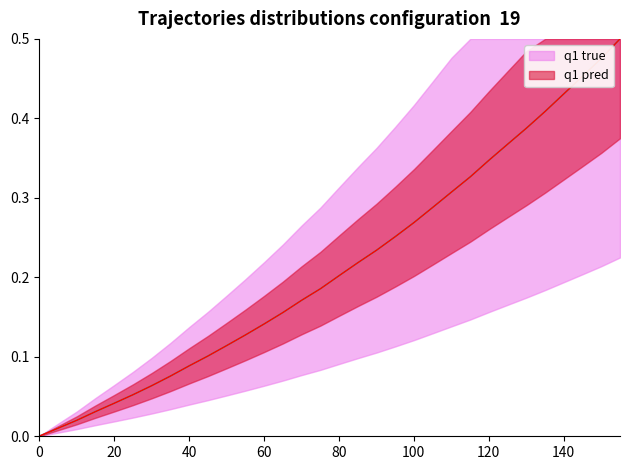

True or false: q1 true has more than 2 interior local peaks.

False